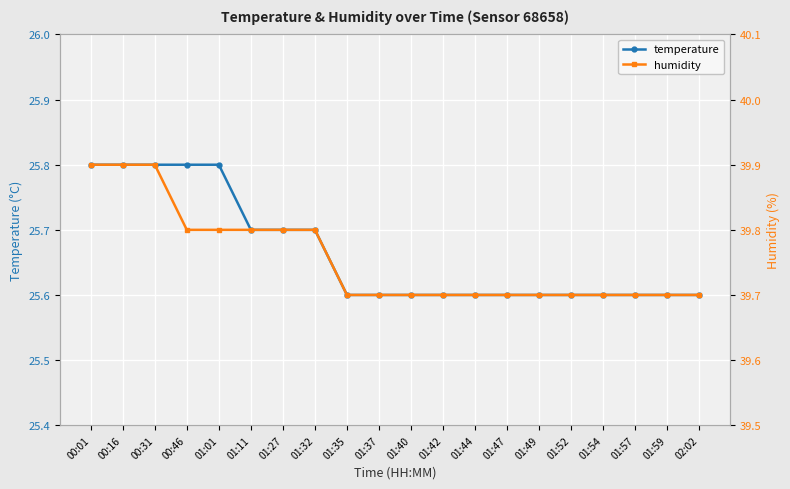

What position from the left is 01:11?

6